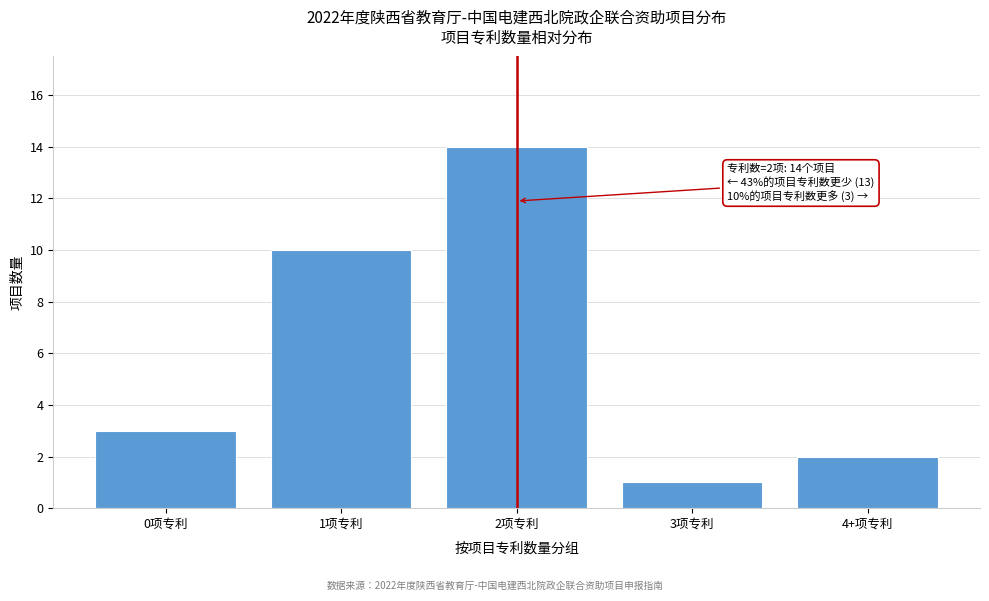

Reading right to left, transcribe all the data shown in this chart.

4+项专利=2	3项专利=1	2项专利=14	1项专利=10	0项专利=3